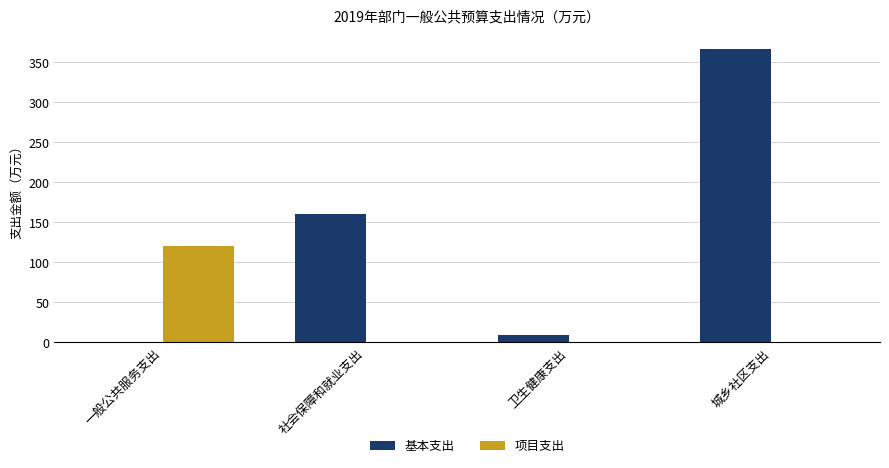

What is the sum of all 项目支出 values?

120.0